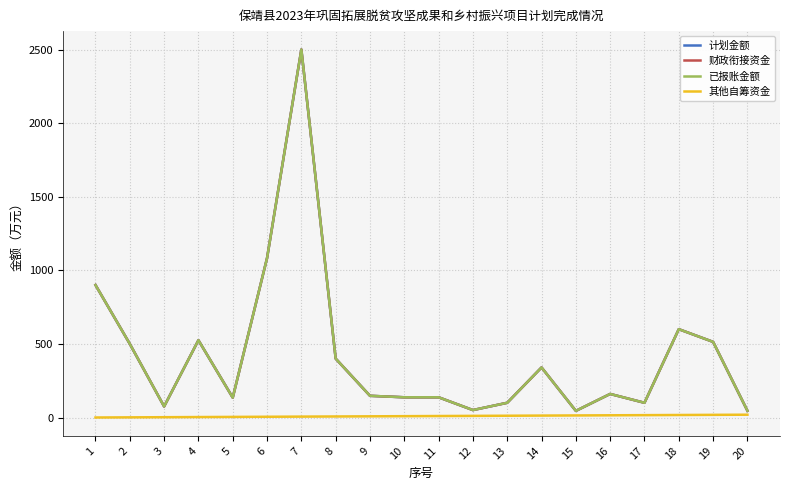

In 财政衔接资金, how many points are higher than both neighbors (excluding endpoints)?

5